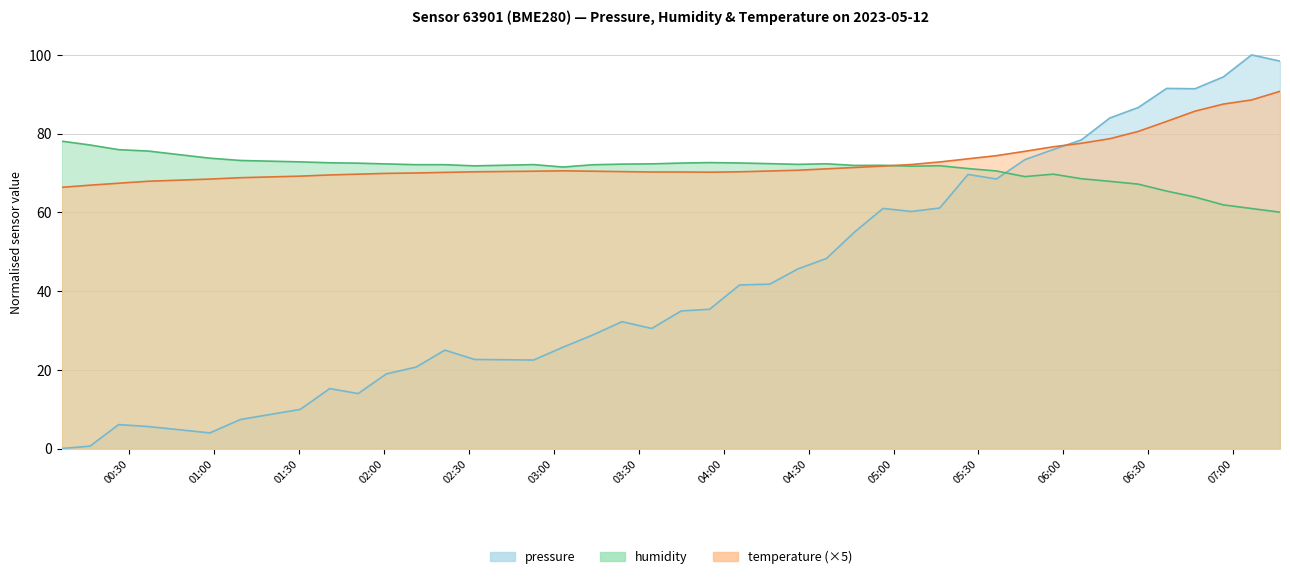

What are all the series names shown in the legend?

pressure, humidity, temperature (×5)